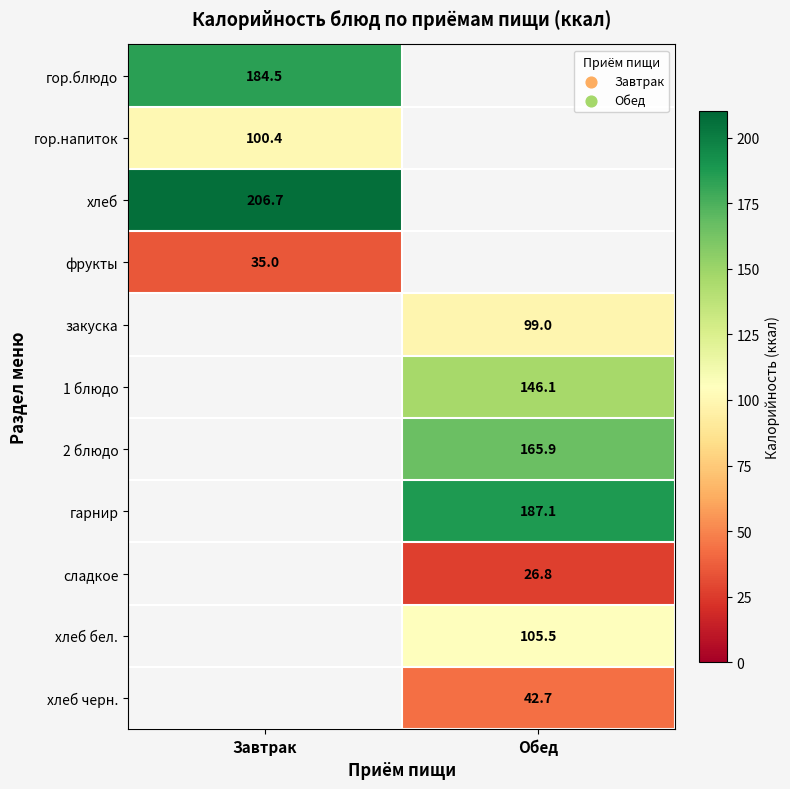

At which category is the sum across all series the highest?

Обед